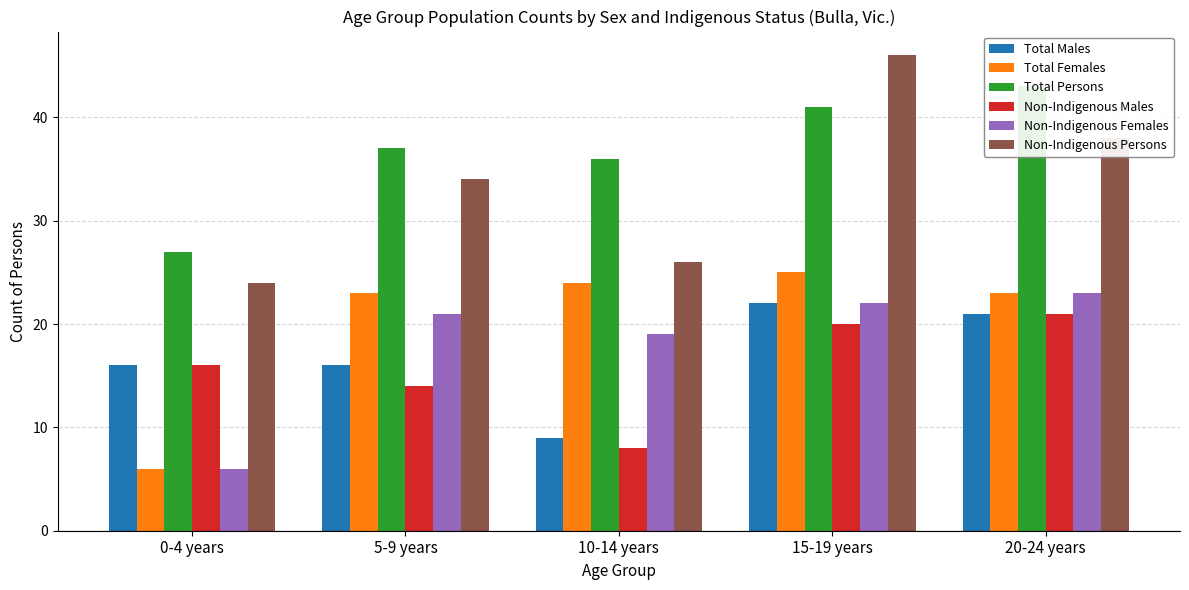

What is the highest value of the Non-Indigenous Males series?

21